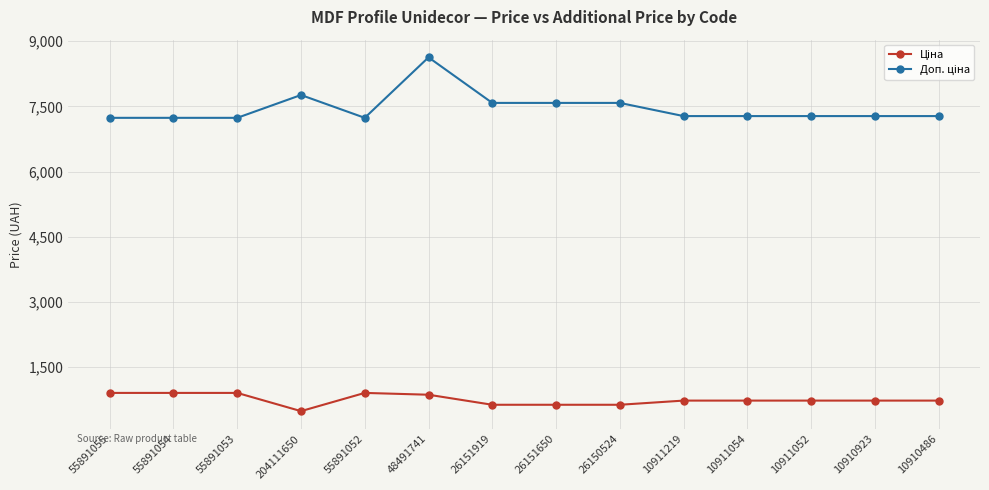

At which category is the sum across all series the highest?

48491741